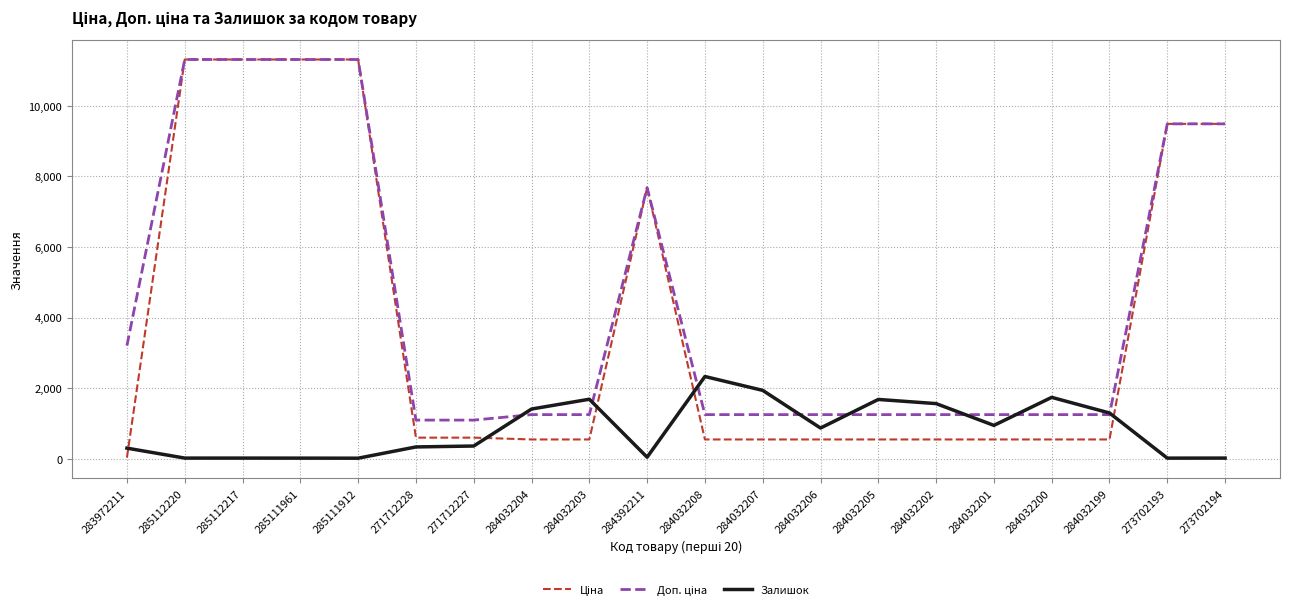

What is the spread (max minus min) of values at 284032203?

1140.0